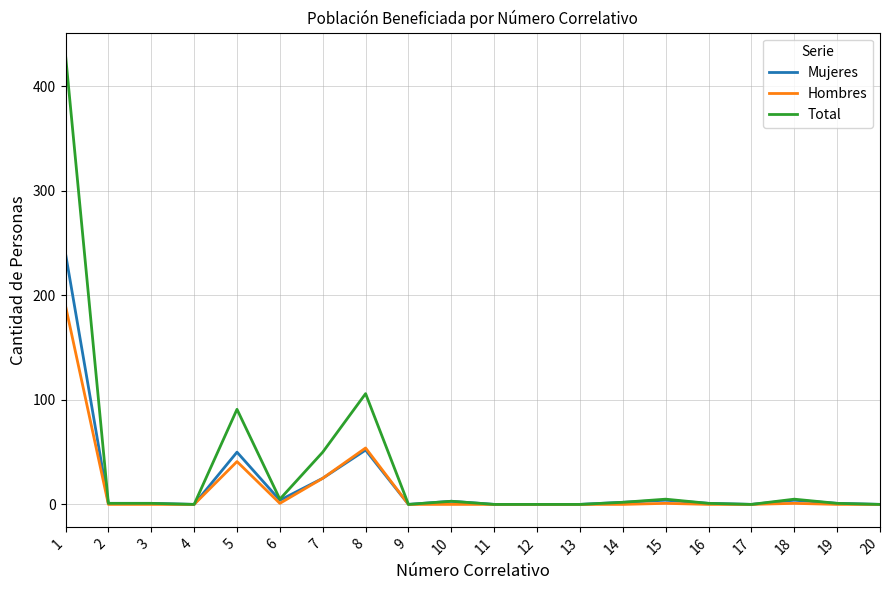

Which series changed the most between 4 and 8?

Total